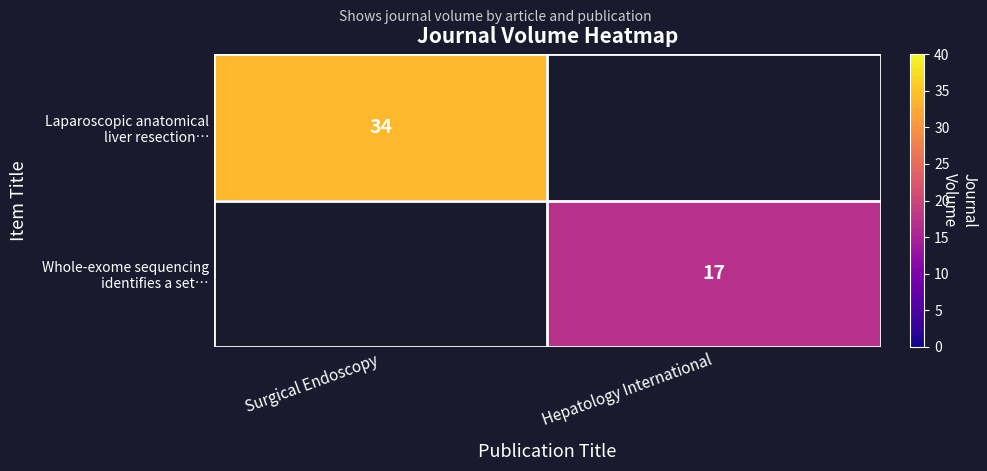

Rank the series by their average value, from highest to lowest.

Laparoscopic anatomical liver resection…, Whole-exome sequencing identifies a set…